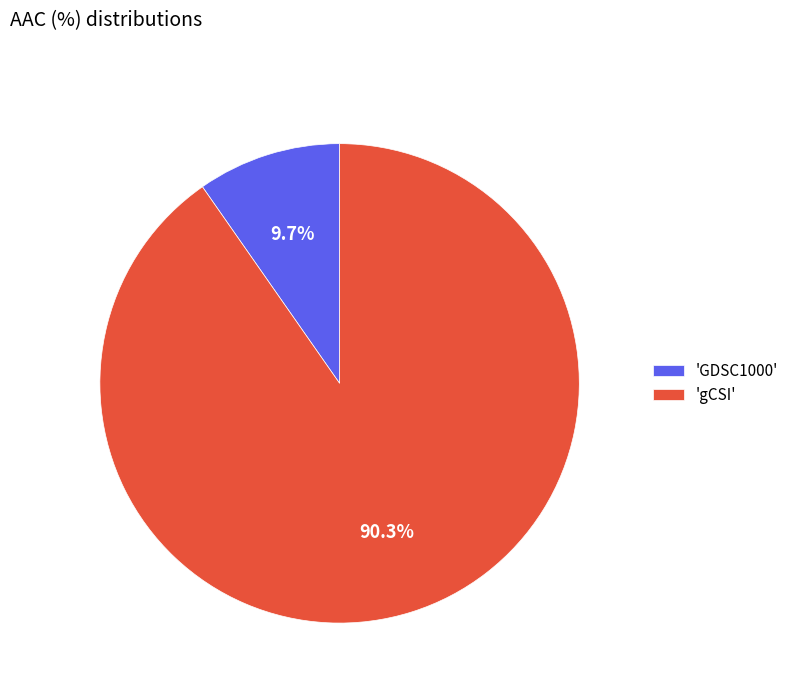

Do 'gCSI' and 'GDSC1000' together represent more than half of the pie?

Yes